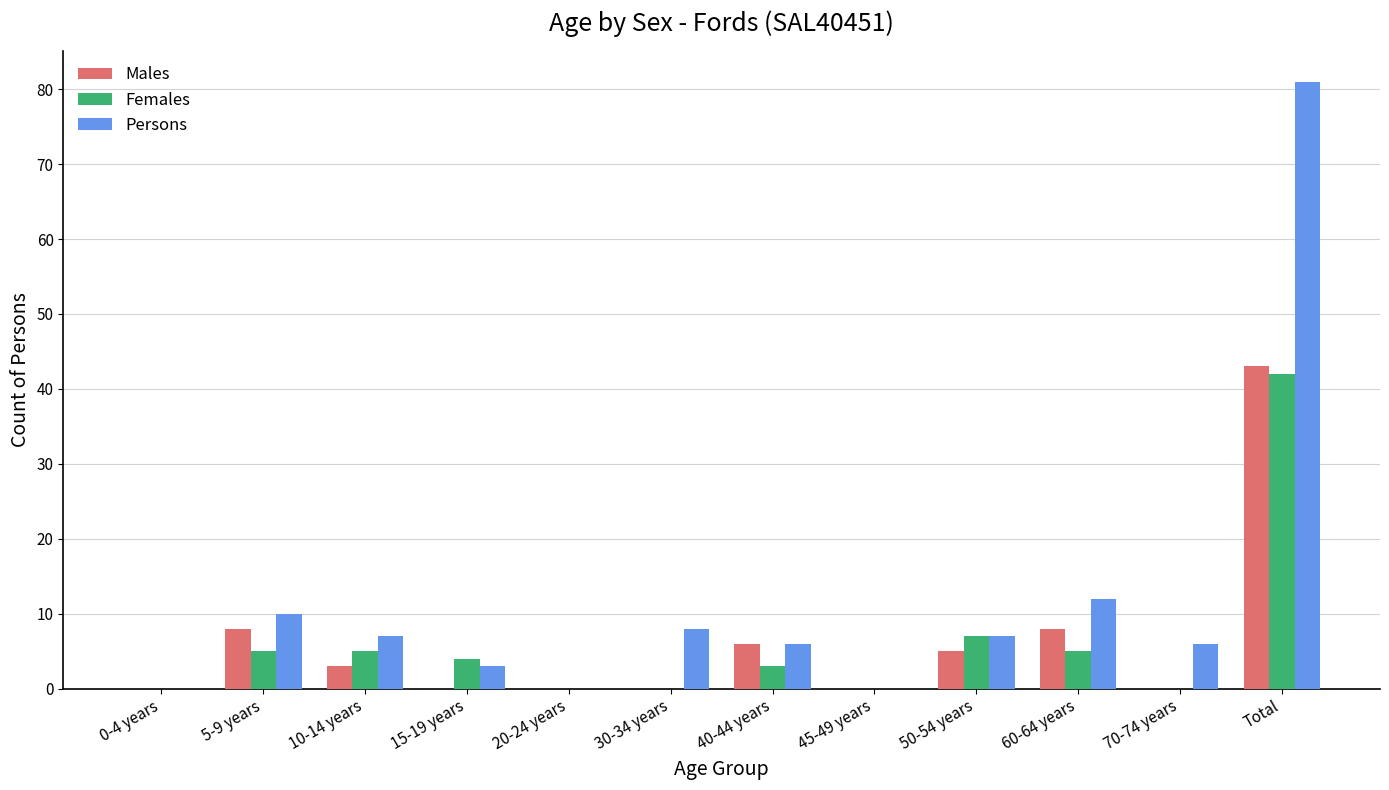

Are the bars grouped side by side (vs. stacked)?

Yes